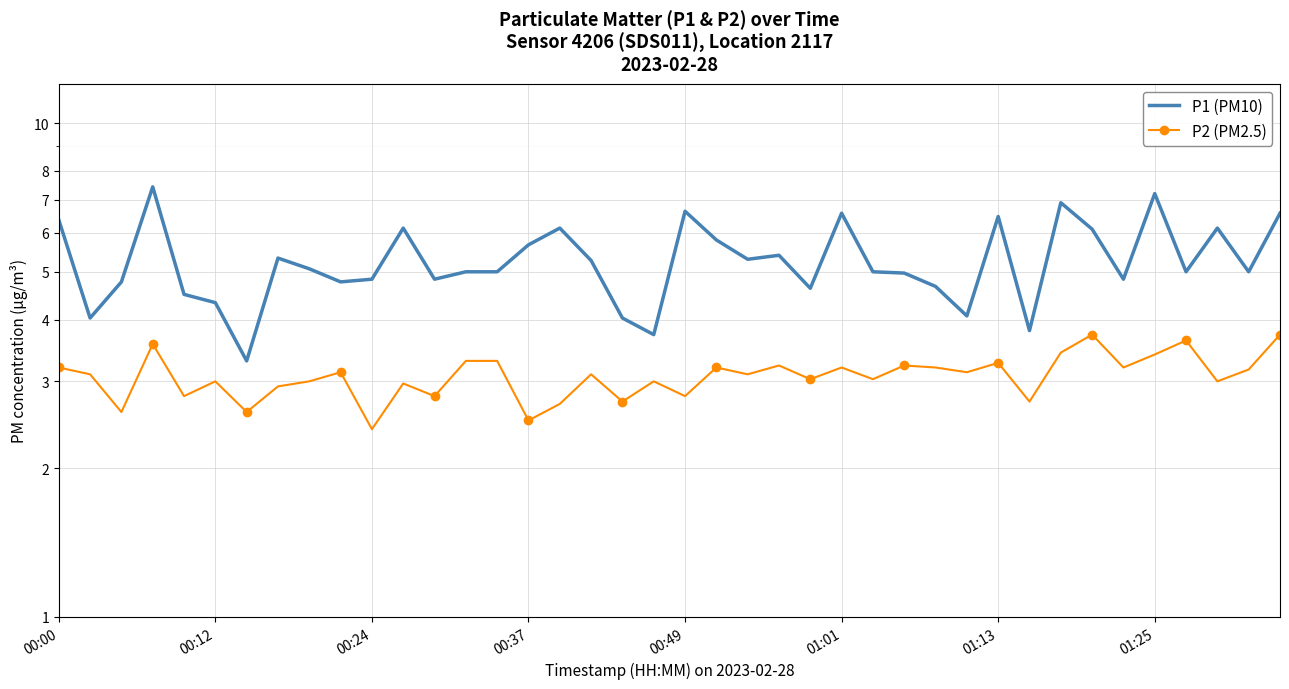

What is the difference between the maximum and minimum values in the P2 (PM2.5) series?

1.3